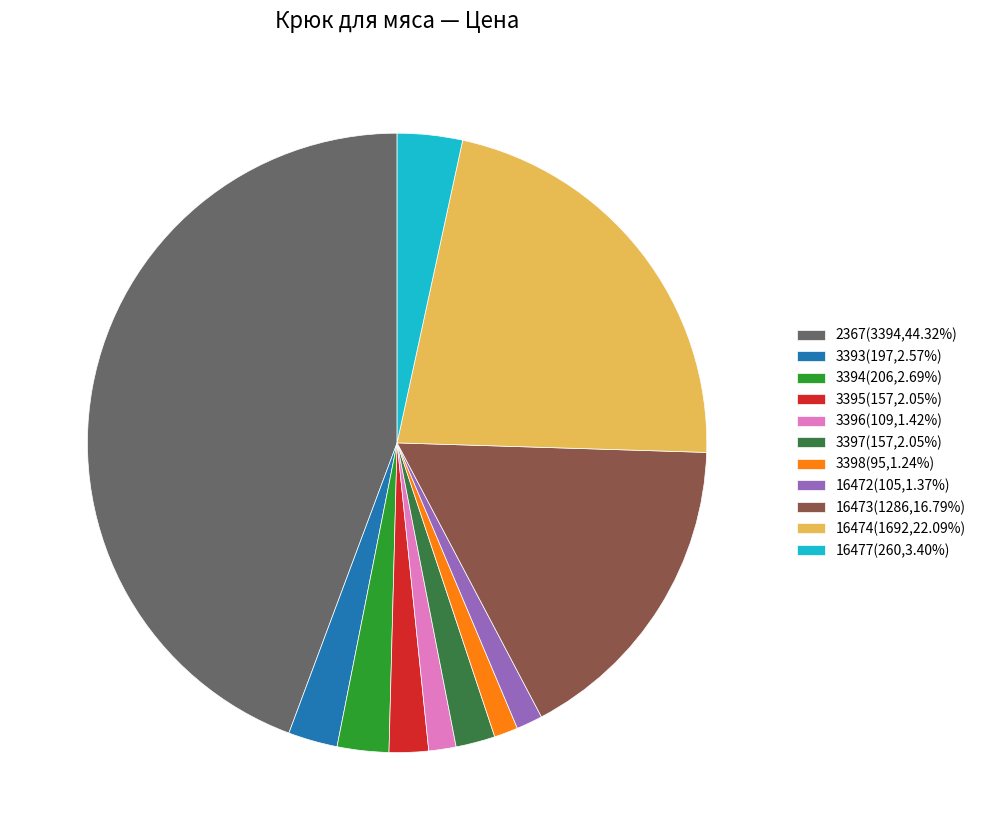

Is there any slice that represents more than half of the pie?

No